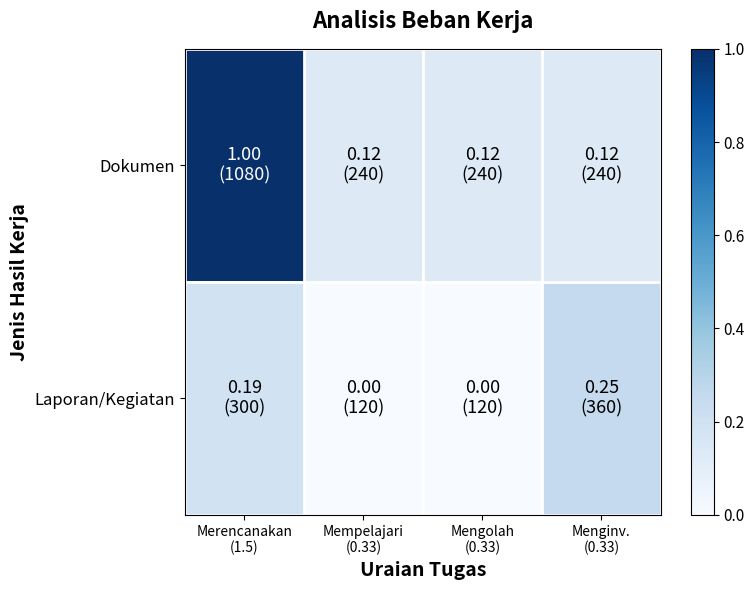

At how many categories does at least one series exceed 0?

4